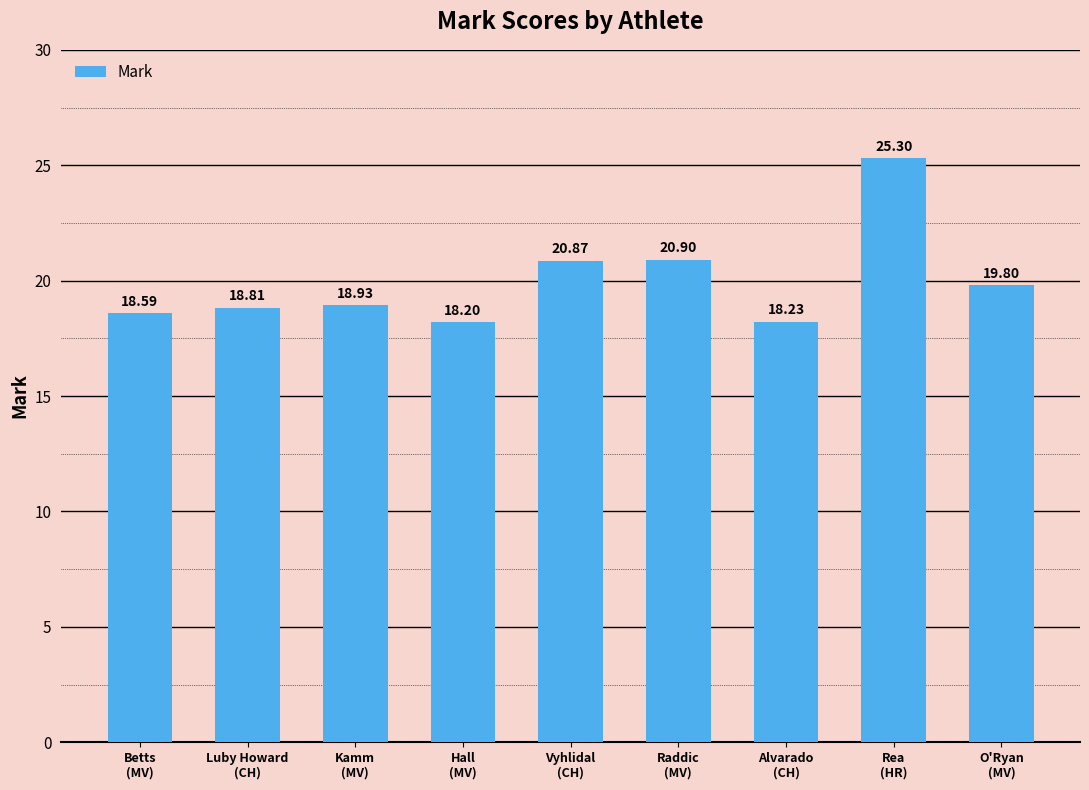

What position from the left is Hall
(MV)?

4